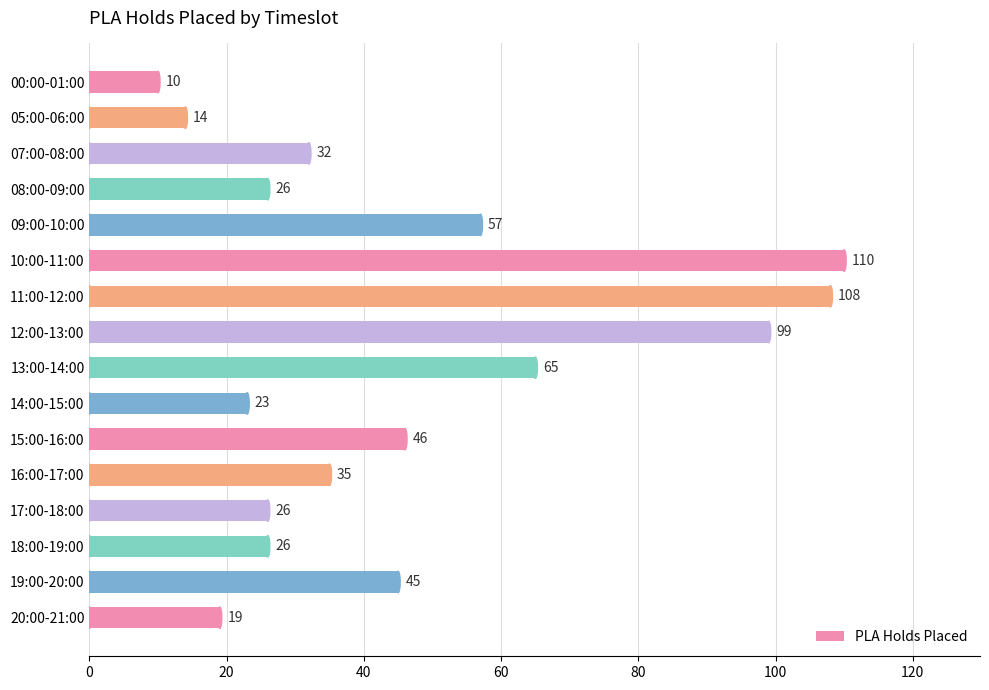

What is the average value?

46